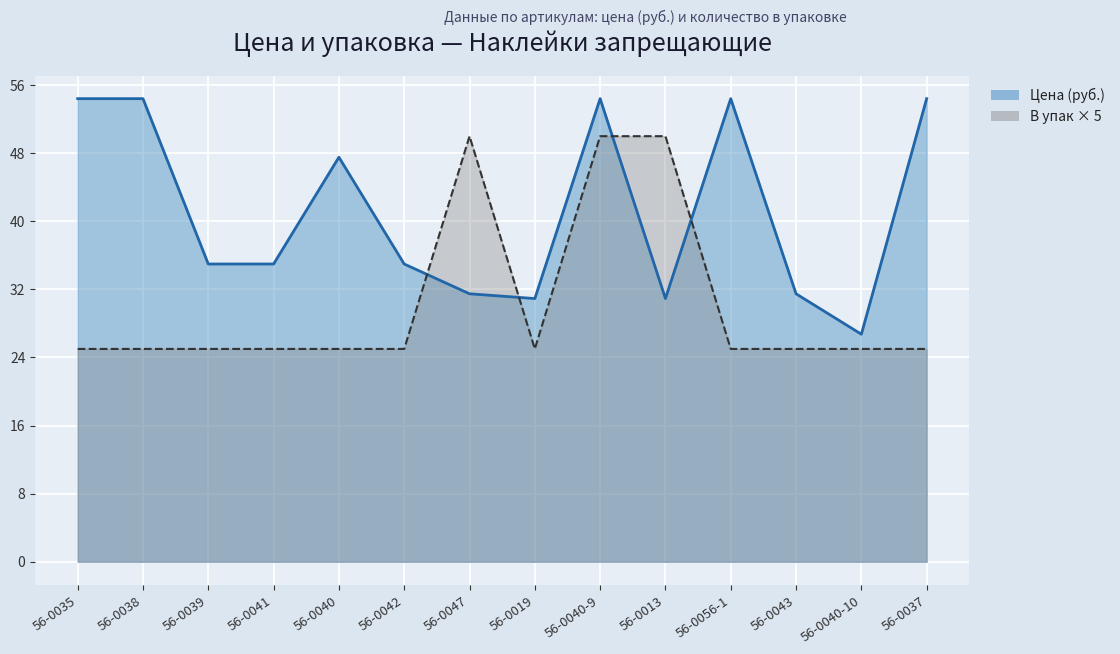

What is the value of the Цена point at the 13th from the left?

26.7